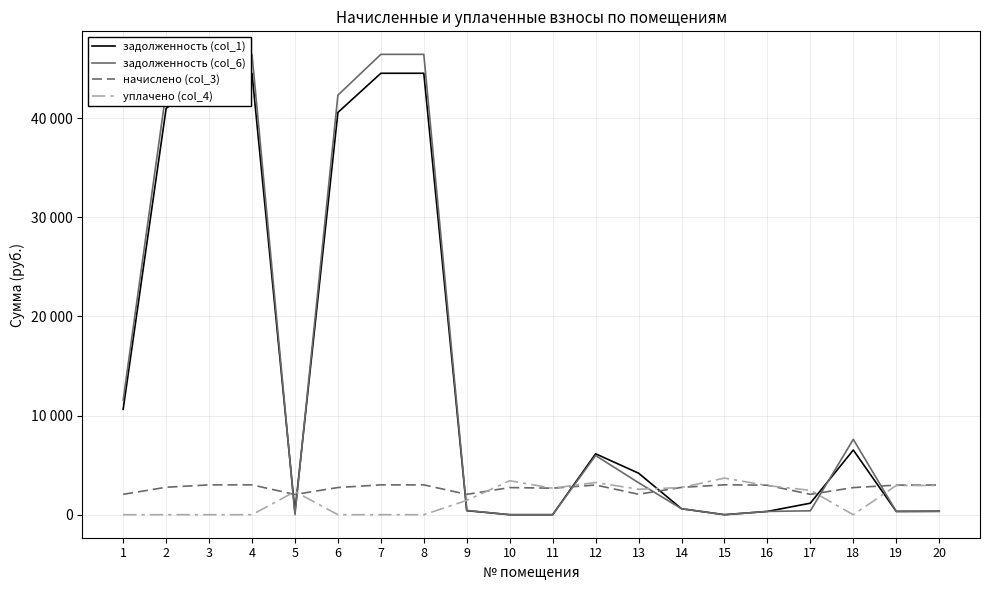

How many lines are shown in the chart?

4